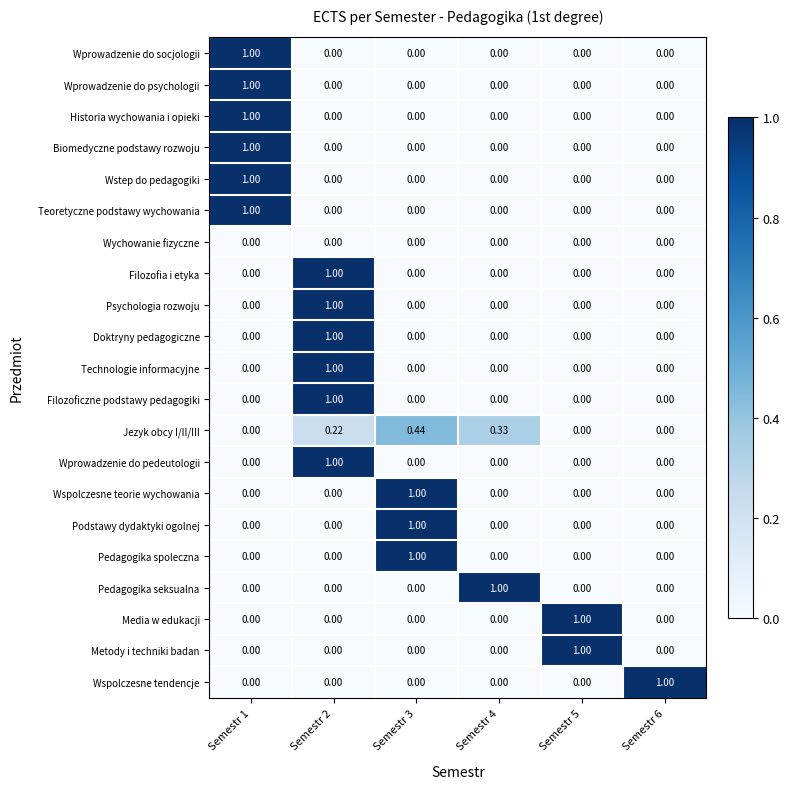

Is the value of Wstep do pedagogiki at Semestr 1 greater than the value of Filozofia i etyka at Semestr 4?

Yes